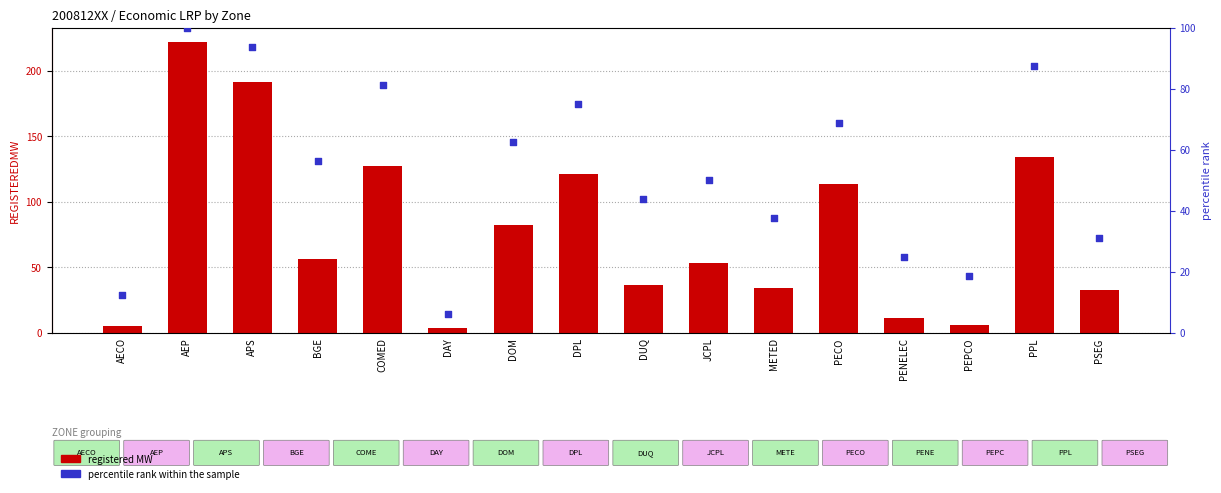

At which category is the sum across all series the highest?

AEP